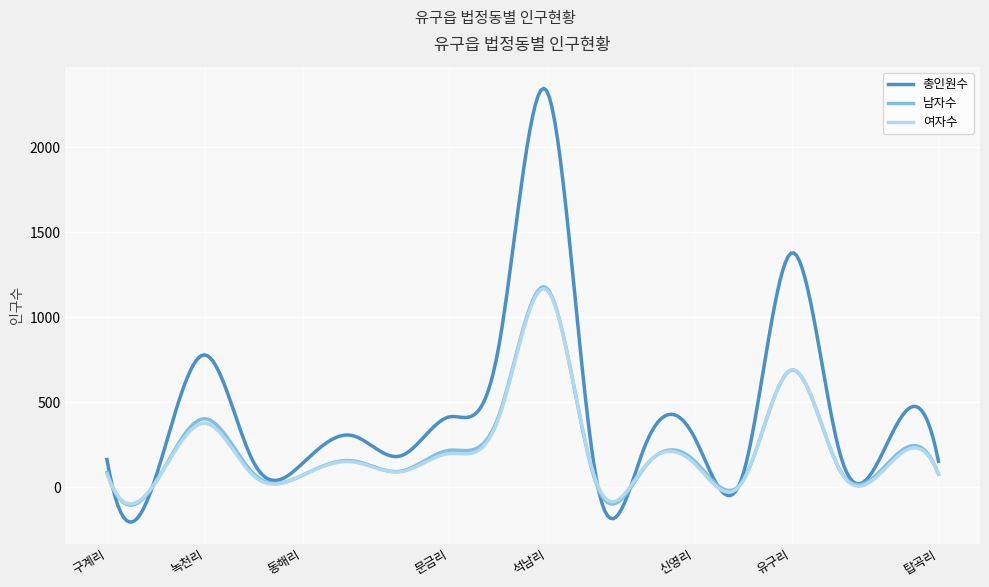

What is the lowest value of the 남자수 series?

-106.5